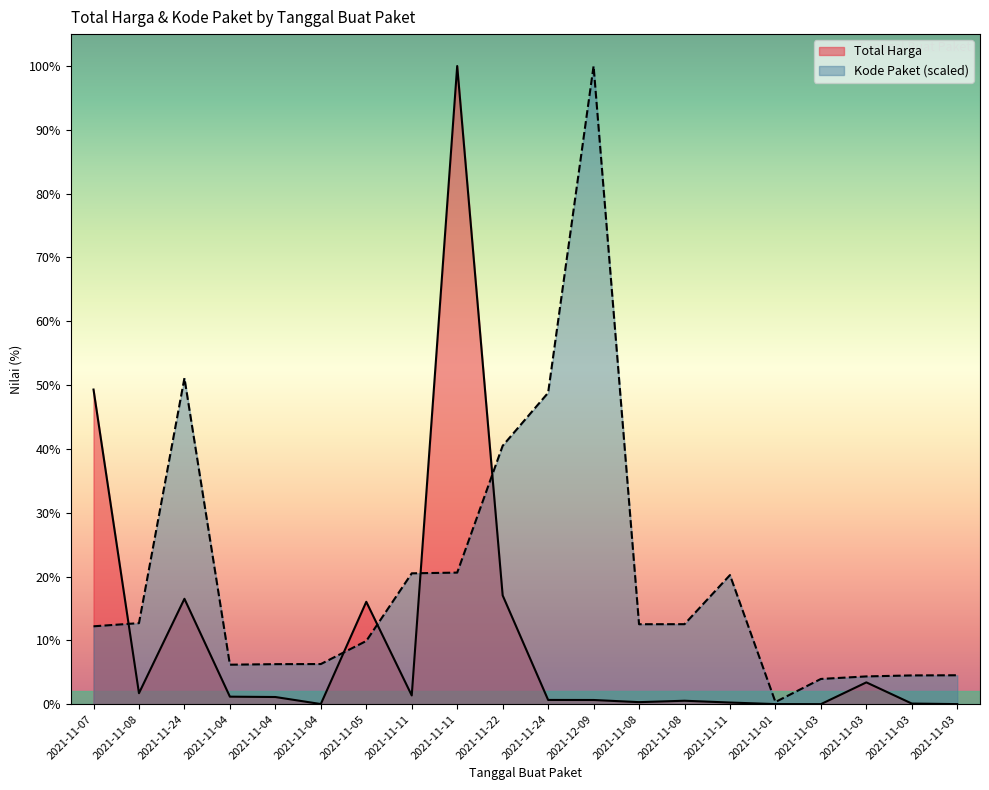

How many data points does each series have?

20